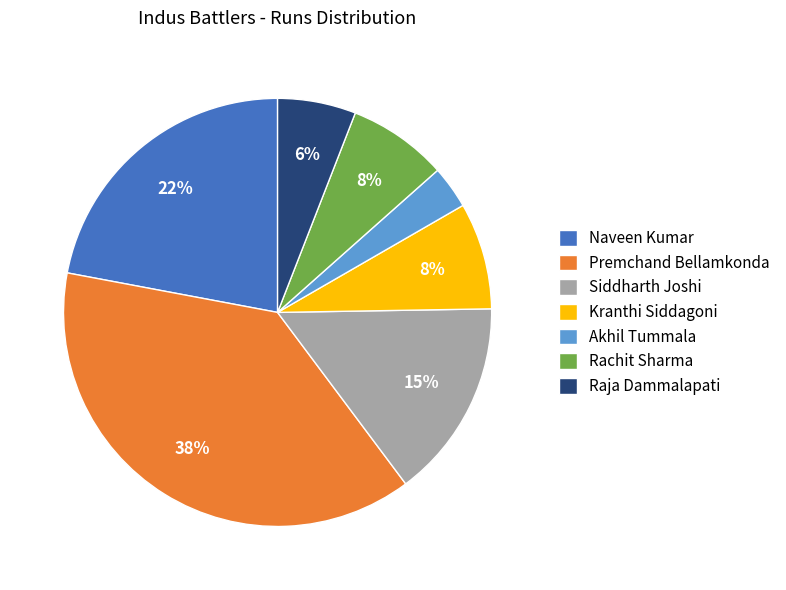

Count the number of slices in the pie.

7